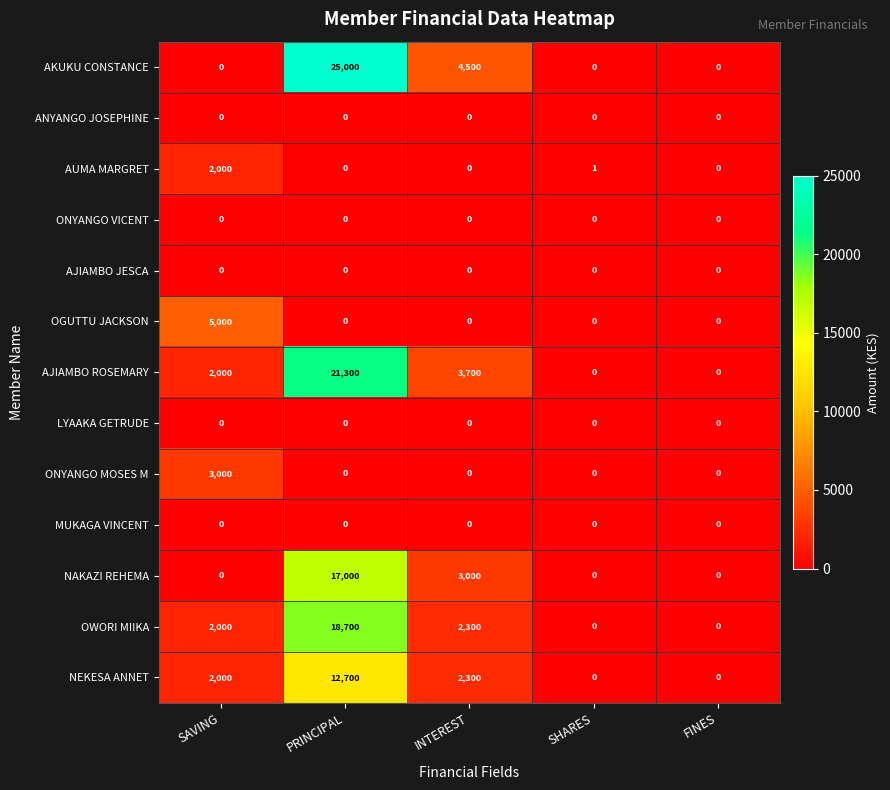

Which series has the largest range (max minus min)?

AKUKU CONSTANCE